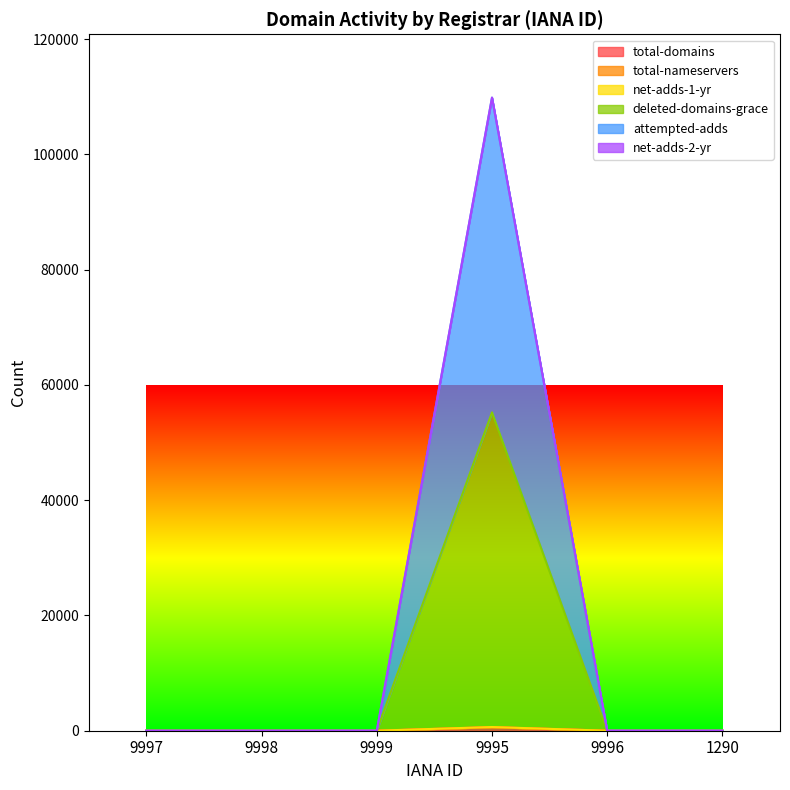

The value of deleted-domains-grace at 9999 is 10. True or false?

False